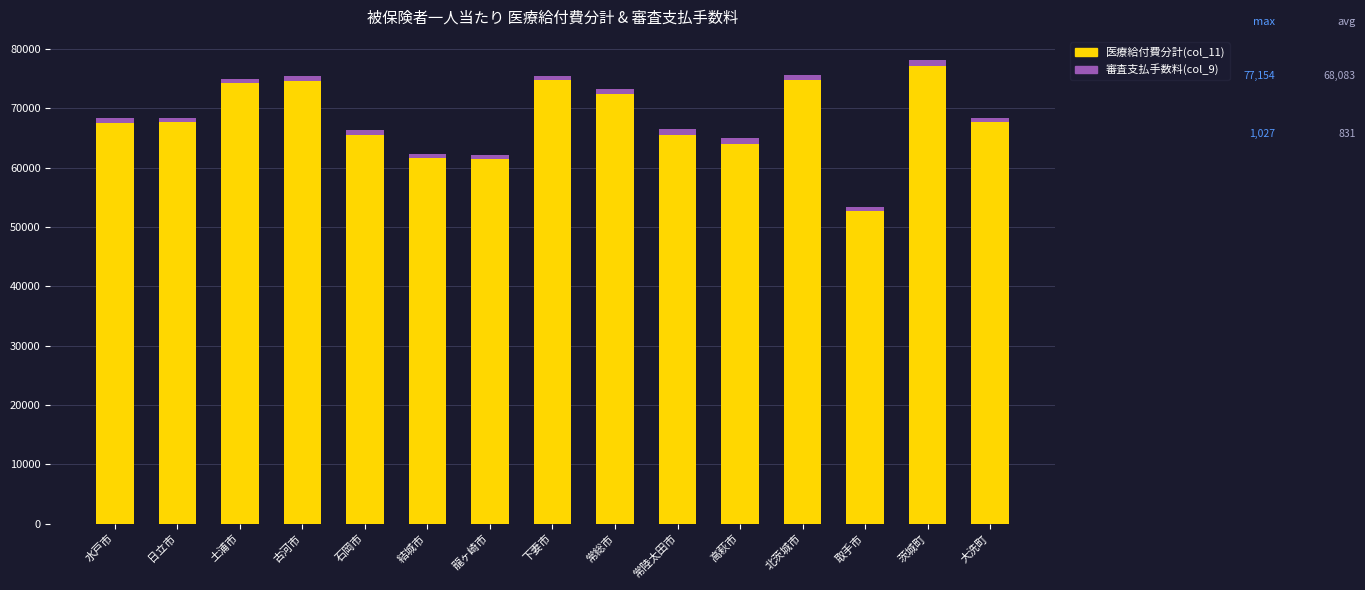

The value of 医療給付費分計(col_11) at 高萩市 is 64045. True or false?

True